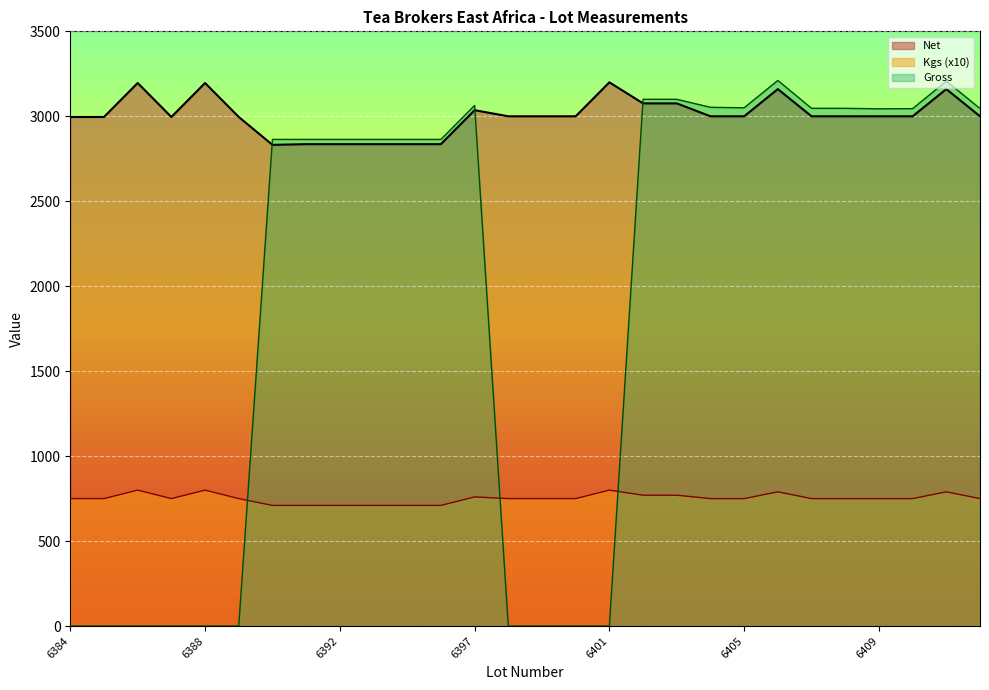

Reading left to right, list all the values displayed in this chart.

Net: 6384=2996	6385=2996	6386=3196	6387=2996	6388=3196	6389=2996	6390=2832	6391=2836	6392=2836	6393=2836	6394=2836	6395=2836	6397=3036	6398=3000	6399=3000	6400=3000	6401=3200	6402=3076	6403=3076	6404=3000	6405=3000	6406=3160	6407=3000	6408=3000	6409=3000	6410=3000	6411=3160	6412=3000
Kgs: 6384=750	6385=750	6386=800	6387=750	6388=800	6389=750	6390=710	6391=710	6392=710	6393=710	6394=710	6395=710	6397=760	6398=750	6399=750	6400=750	6401=800	6402=770	6403=770	6404=750	6405=750	6406=790	6407=750	6408=750	6409=750	6410=750	6411=790	6412=750
Gross: 6384=0	6385=0	6386=0	6387=0	6388=0	6389=0	6390=2864	6391=2864	6392=2864	6393=2864	6394=2864	6395=2864	6397=3064	6398=0	6399=0	6400=0	6401=0	6402=3100	6403=3100	6404=3053	6405=3050	6406=3211	6407=3047	6408=3047	6409=3044	6410=3045	6411=3207	6412=3046